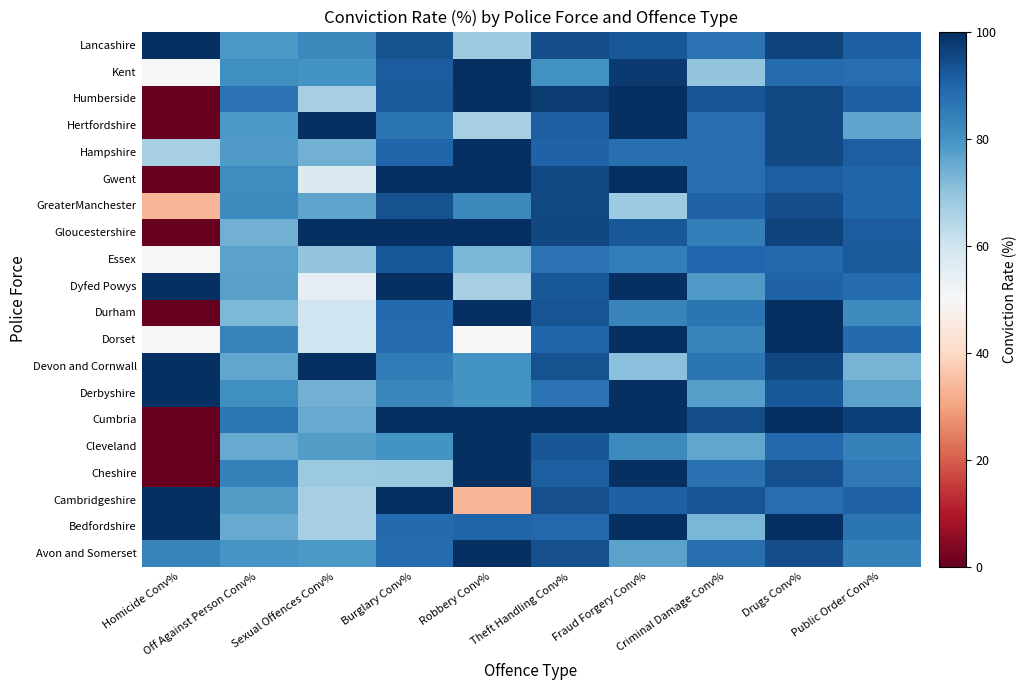

Reading right to left, transcribe all the data shown in this chart.

Avon and Somerset: Public Order Conv%=83.8	Drugs Conv%=94.4	Criminal Damage Conv%=87.5	Fraud Forgery Conv%=76.9	Theft Handling Conv%=94.1	Robbery Conv%=100.0	Burglary Conv%=88.4	Sexual Offences Conv%=78.6	Off Against Person Conv%=79.4	Homicide Conv%=83.3
Bedfordshire: Public Order Conv%=86.7	Drugs Conv%=100.0	Criminal Damage Conv%=72.7	Fraud Forgery Conv%=100.0	Theft Handling Conv%=89.2	Robbery Conv%=90.0	Burglary Conv%=88.9	Sexual Offences Conv%=66.7	Off Against Person Conv%=75.2	Homicide Conv%=100.0
Cambridgeshire: Public Order Conv%=90.6	Drugs Conv%=88.2	Criminal Damage Conv%=93.1	Fraud Forgery Conv%=90.9	Theft Handling Conv%=94.1	Robbery Conv%=33.3	Burglary Conv%=100.0	Sexual Offences Conv%=66.7	Off Against Person Conv%=78.0	Homicide Conv%=100.0
Cheshire: Public Order Conv%=85.7	Drugs Conv%=94.0	Criminal Damage Conv%=87.3	Fraud Forgery Conv%=100.0	Theft Handling Conv%=91.2	Robbery Conv%=100.0	Burglary Conv%=69.0	Sexual Offences Conv%=68.4	Off Against Person Conv%=83.8	Homicide Conv%=0.0
Cleveland: Public Order Conv%=83.8	Drugs Conv%=89.4	Criminal Damage Conv%=75.9	Fraud Forgery Conv%=81.8	Theft Handling Conv%=92.8	Robbery Conv%=100.0	Burglary Conv%=80.0	Sexual Offences Conv%=77.8	Off Against Person Conv%=75.3	Homicide Conv%=0.0
Cumbria: Public Order Conv%=96.7	Drugs Conv%=100.0	Criminal Damage Conv%=94.4	Fraud Forgery Conv%=100.0	Theft Handling Conv%=100.0	Robbery Conv%=100.0	Burglary Conv%=100.0	Sexual Offences Conv%=75.0	Off Against Person Conv%=86.2	Homicide Conv%=0.0
Derbyshire: Public Order Conv%=76.7	Drugs Conv%=92.3	Criminal Damage Conv%=77.6	Fraud Forgery Conv%=100.0	Theft Handling Conv%=86.9	Robbery Conv%=80.0	Burglary Conv%=82.6	Sexual Offences Conv%=73.9	Off Against Person Conv%=80.5	Homicide Conv%=100.0
Devon and Cornwall: Public Order Conv%=73.1	Drugs Conv%=95.6	Criminal Damage Conv%=86.4	Fraud Forgery Conv%=71.0	Theft Handling Conv%=93.4	Robbery Conv%=80.0	Burglary Conv%=84.8	Sexual Offences Conv%=100.0	Off Against Person Conv%=75.9	Homicide Conv%=100.0
Dorset: Public Order Conv%=88.7	Drugs Conv%=100.0	Criminal Damage Conv%=83.3	Fraud Forgery Conv%=100.0	Theft Handling Conv%=90.0	Robbery Conv%=50.0	Burglary Conv%=88.5	Sexual Offences Conv%=60.0	Off Against Person Conv%=83.4	Homicide Conv%=50.0
Durham: Public Order Conv%=81.4	Drugs Conv%=100.0	Criminal Damage Conv%=86.7	Fraud Forgery Conv%=83.3	Theft Handling Conv%=93.0	Robbery Conv%=100.0	Burglary Conv%=88.9	Sexual Offences Conv%=60.0	Off Against Person Conv%=72.6	Homicide Conv%=0.0
Dyfed Powys: Public Order Conv%=88.4	Drugs Conv%=90.6	Criminal Damage Conv%=78.3	Fraud Forgery Conv%=100.0	Theft Handling Conv%=92.2	Robbery Conv%=66.7	Burglary Conv%=100.0	Sexual Offences Conv%=54.5	Off Against Person Conv%=77.1	Homicide Conv%=100.0
Essex: Public Order Conv%=91.8	Drugs Conv%=89.1	Criminal Damage Conv%=89.8	Fraud Forgery Conv%=84.6	Theft Handling Conv%=87.0	Robbery Conv%=72.7	Burglary Conv%=92.5	Sexual Offences Conv%=69.6	Off Against Person Conv%=76.9	Homicide Conv%=50.0
Gloucestershire: Public Order Conv%=91.7	Drugs Conv%=96.3	Criminal Damage Conv%=84.2	Fraud Forgery Conv%=92.3	Theft Handling Conv%=95.6	Robbery Conv%=100.0	Burglary Conv%=100.0	Sexual Offences Conv%=100.0	Off Against Person Conv%=74.0	Homicide Conv%=0.0
GreaterManchester: Public Order Conv%=90.2	Drugs Conv%=94.2	Criminal Damage Conv%=90.4	Fraud Forgery Conv%=68.1	Theft Handling Conv%=95.2	Robbery Conv%=82.4	Burglary Conv%=93.7	Sexual Offences Conv%=76.5	Off Against Person Conv%=81.9	Homicide Conv%=33.3
Gwent: Public Order Conv%=90.2	Drugs Conv%=91.2	Criminal Damage Conv%=88.0	Fraud Forgery Conv%=100.0	Theft Handling Conv%=95.2	Robbery Conv%=100.0	Burglary Conv%=100.0	Sexual Offences Conv%=57.1	Off Against Person Conv%=81.2	Homicide Conv%=0.0
Hampshire: Public Order Conv%=91.4	Drugs Conv%=95.3	Criminal Damage Conv%=88.2	Fraud Forgery Conv%=87.5	Theft Handling Conv%=90.3	Robbery Conv%=100.0	Burglary Conv%=90.2	Sexual Offences Conv%=73.9	Off Against Person Conv%=78.2	Homicide Conv%=66.7
Hertfordshire: Public Order Conv%=76.5	Drugs Conv%=95.2	Criminal Damage Conv%=88.0	Fraud Forgery Conv%=100.0	Theft Handling Conv%=91.2	Robbery Conv%=66.7	Burglary Conv%=86.7	Sexual Offences Conv%=100.0	Off Against Person Conv%=78.8	Homicide Conv%=0.0
Humberside: Public Order Conv%=91.0	Drugs Conv%=95.3	Criminal Damage Conv%=93.2	Fraud Forgery Conv%=100.0	Theft Handling Conv%=97.3	Robbery Conv%=100.0	Burglary Conv%=92.0	Sexual Offences Conv%=66.7	Off Against Person Conv%=86.8	Homicide Conv%=0.0
Kent: Public Order Conv%=87.9	Drugs Conv%=88.4	Criminal Damage Conv%=69.8	Fraud Forgery Conv%=97.9	Theft Handling Conv%=80.1	Robbery Conv%=100.0	Burglary Conv%=91.5	Sexual Offences Conv%=80.0	Off Against Person Conv%=80.8	Homicide Conv%=50.0
Lancashire: Public Order Conv%=91.0	Drugs Conv%=96.4	Criminal Damage Conv%=86.8	Fraud Forgery Conv%=92.3	Theft Handling Conv%=94.3	Robbery Conv%=68.2	Burglary Conv%=93.7	Sexual Offences Conv%=82.4	Off Against Person Conv%=78.7	Homicide Conv%=100.0